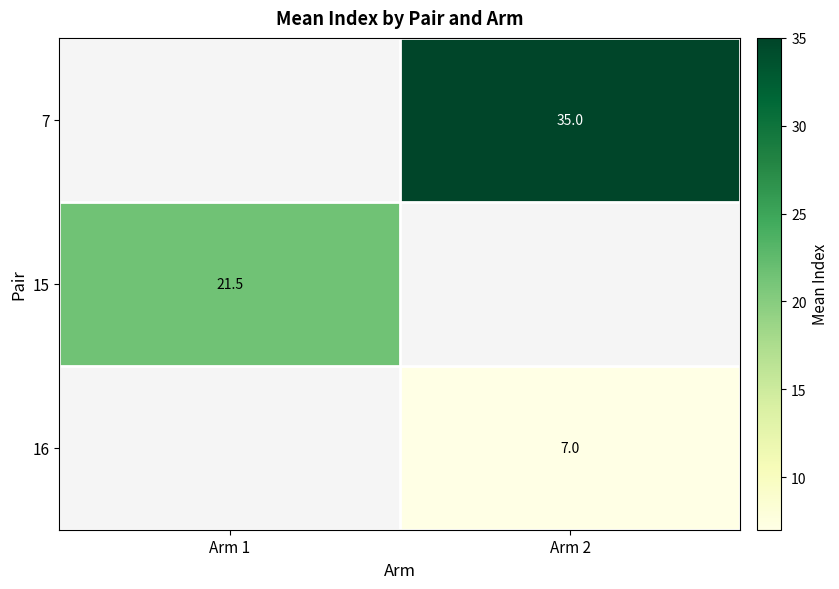

True or false: 7 has a value of 35.0 at Arm 2.

True